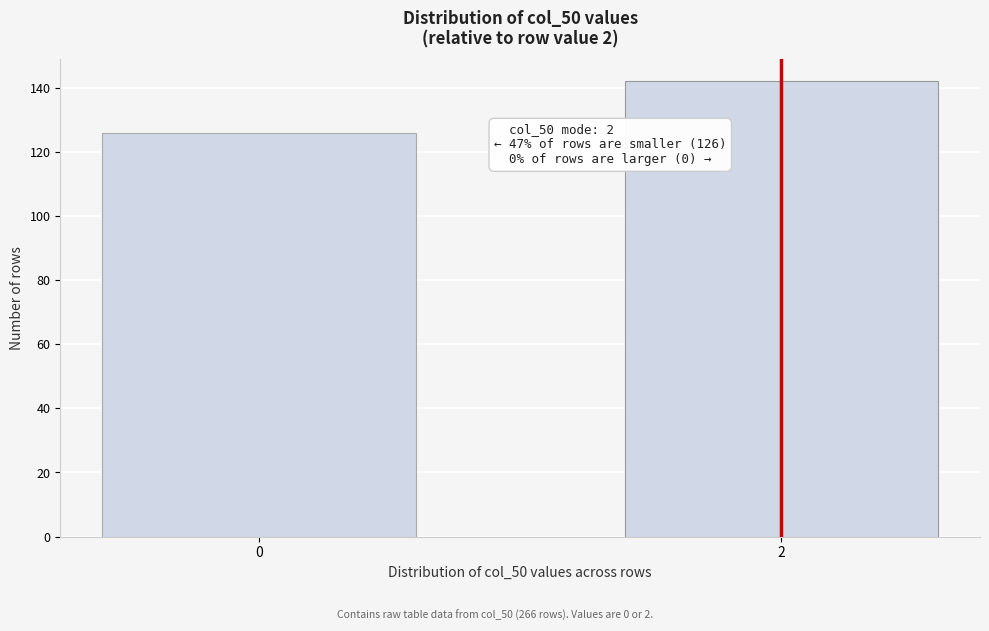

Reading right to left, what are all the values shown in this chart?

142	126